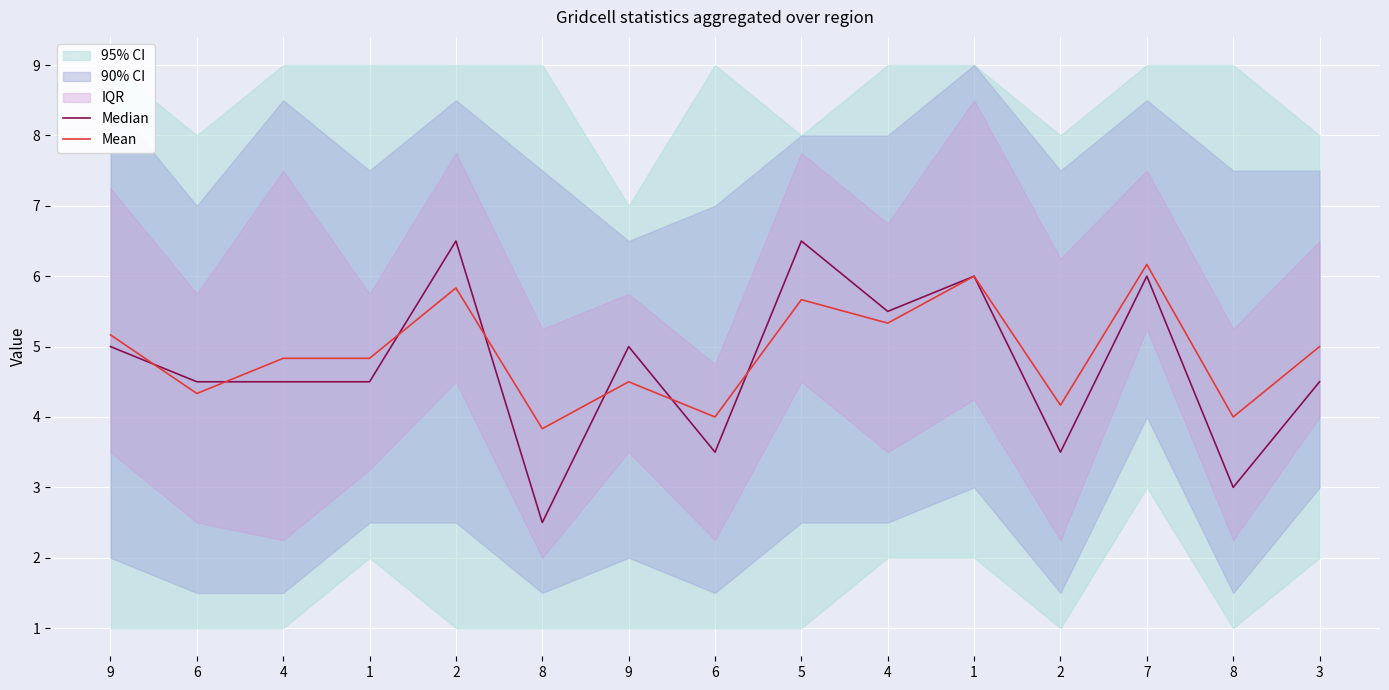

Reading left to right, extract all data points from this chart.

Median: 9=5.0	6=4.5	4=4.5	1=4.5	2=6.5	8=2.5	9=5.0	6=3.5	5=6.5	4=5.5	1=6.0	2=3.5	7=6.0	8=3.0	3=4.5
Mean: 9=5.2	6=4.3	4=4.8	1=4.8	2=5.8	8=3.8	9=4.5	6=4.0	5=5.7	4=5.3	1=6.0	2=4.2	7=6.2	8=4.0	3=5.0